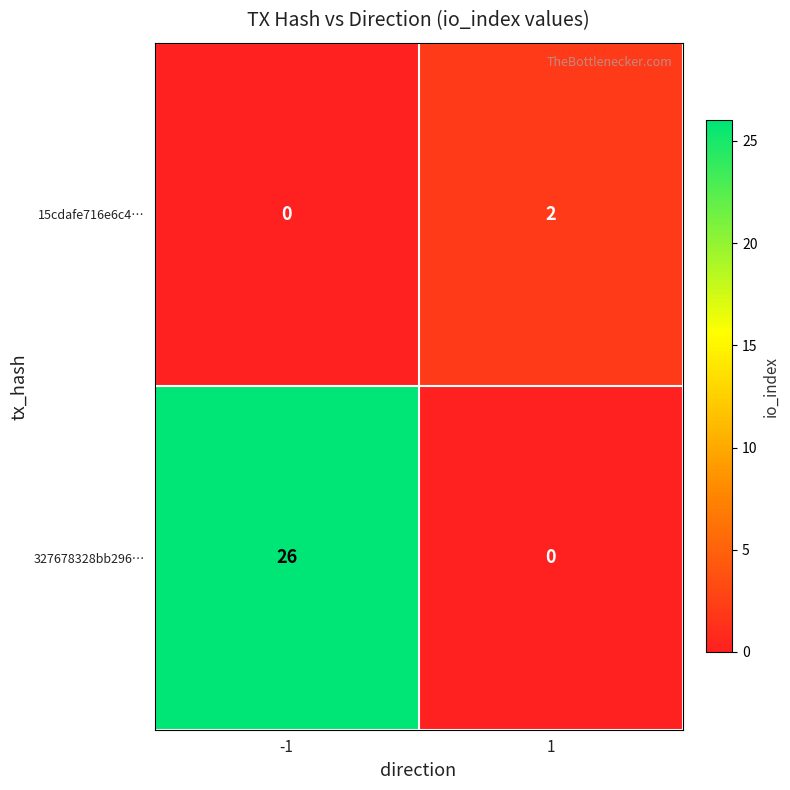

Rank the categories by value from lowest to highest.

-1, 1